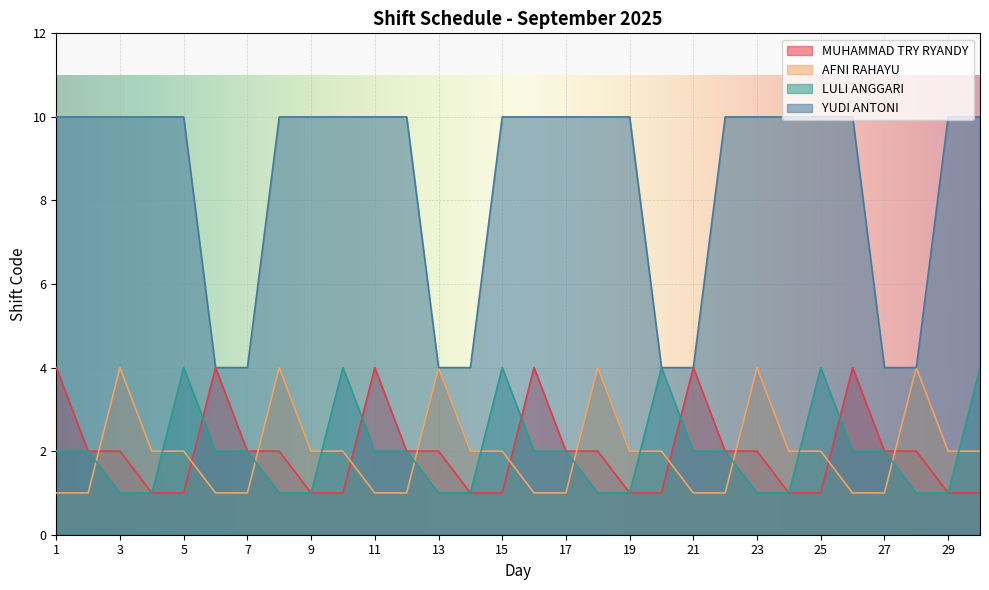

Count the MUHAMMAD TRY RYANDY values in the range 1 to 2.

24